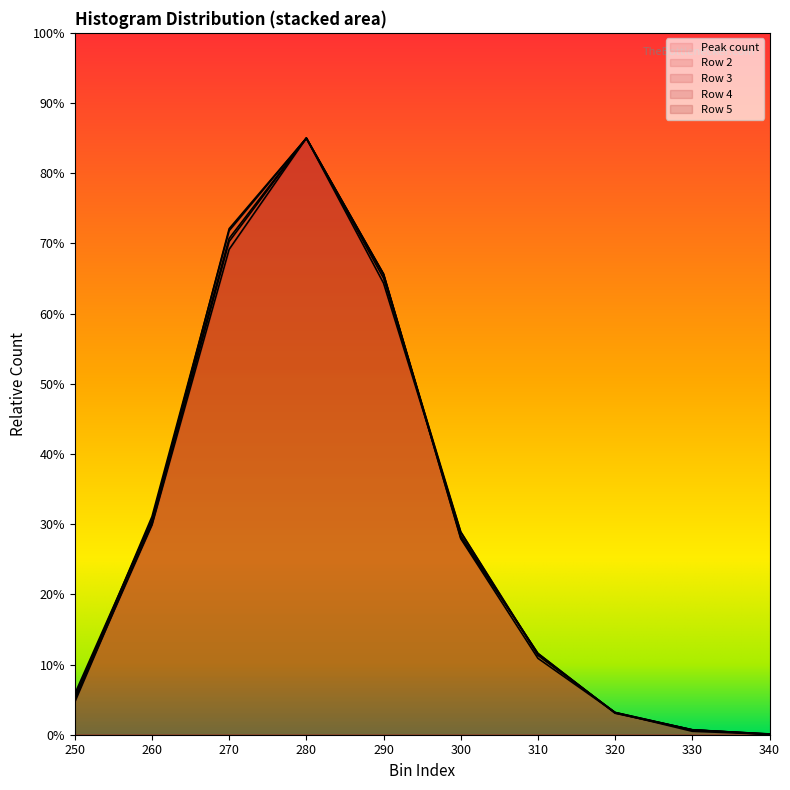

Which series changed the most between 330 and 340?

Row 3